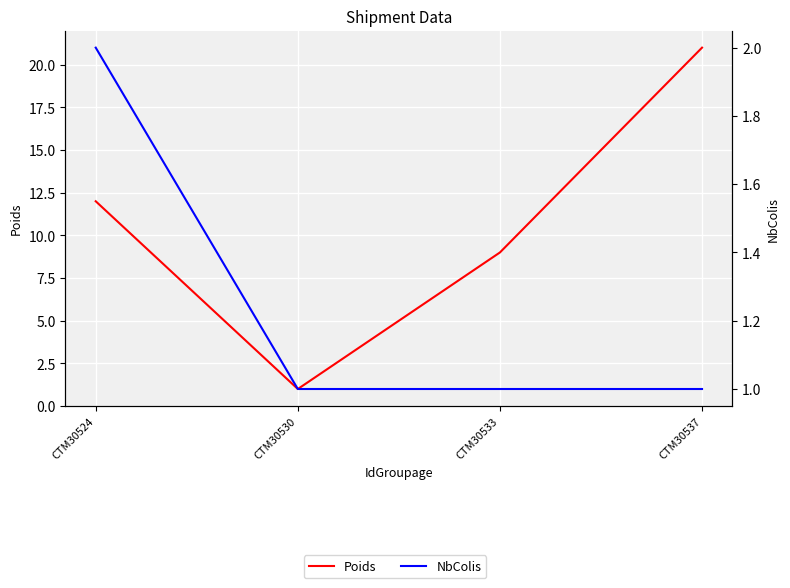

What is the minimum value for Poids?

1